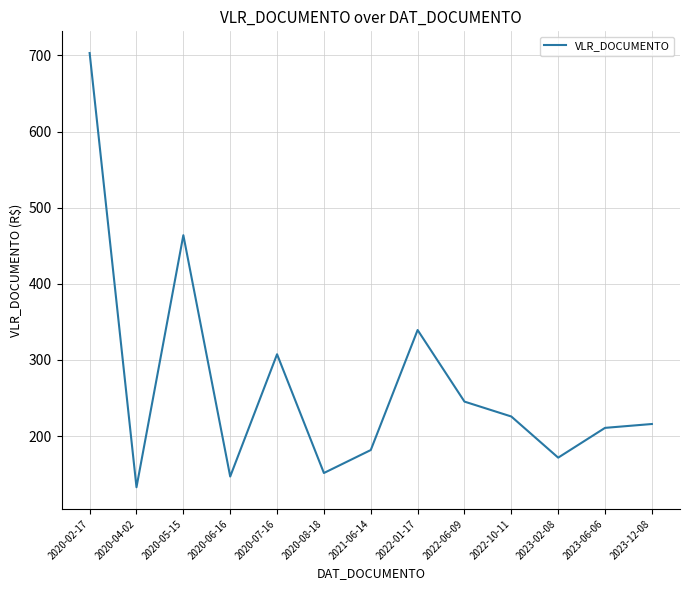

True or false: there are more than 1 points higher than both neighbors.

True